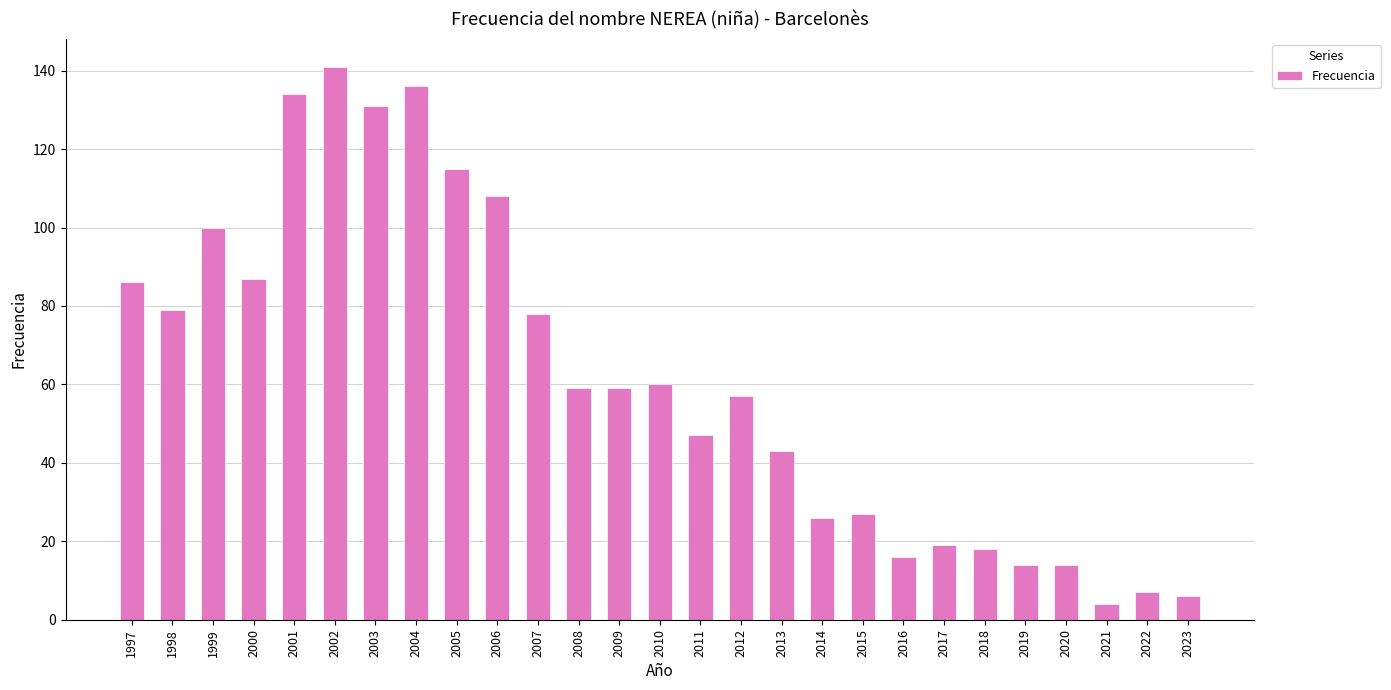

What is the average value?

62